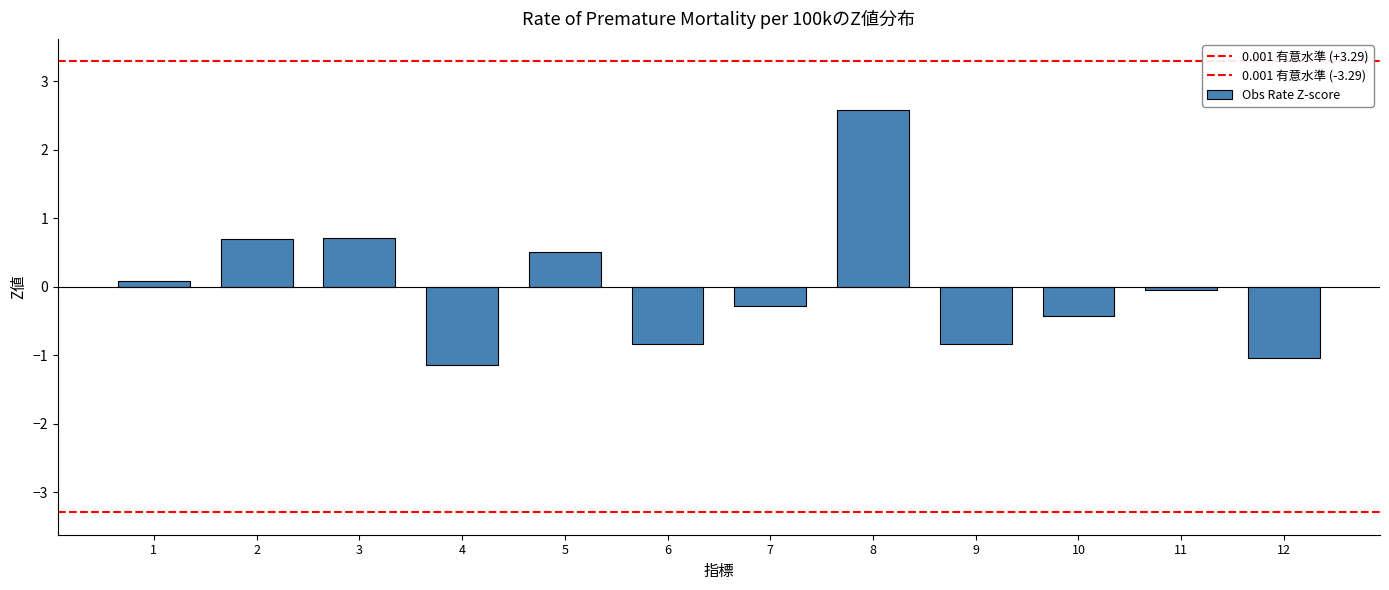

Are the bars grouped side by side (vs. stacked)?

No